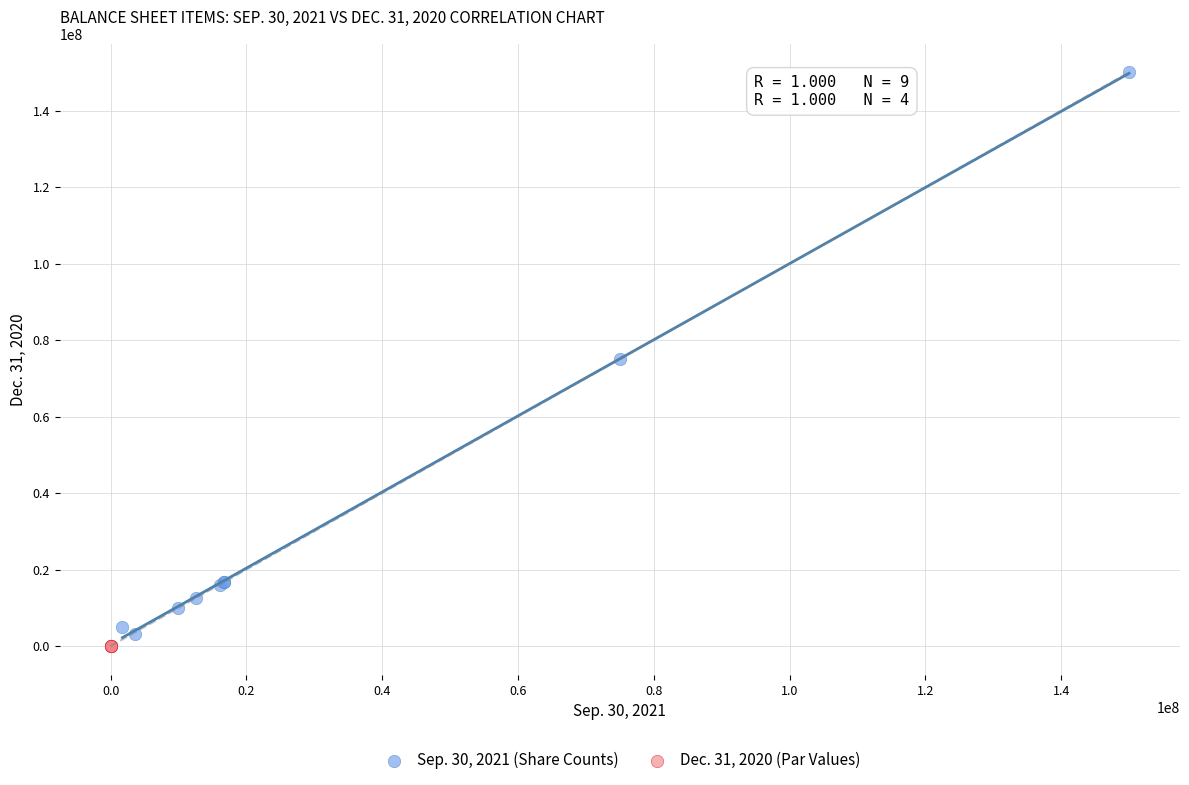

Which series reaches the maximum Y coordinate?

Sep. 30, 2021 (Share Counts)